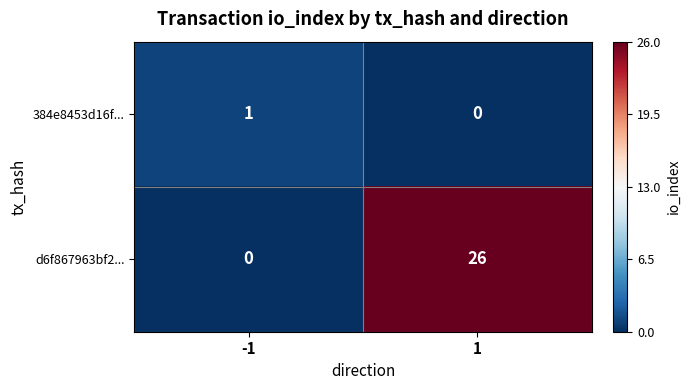

What is the spread (max minus min) of values at 1?

26